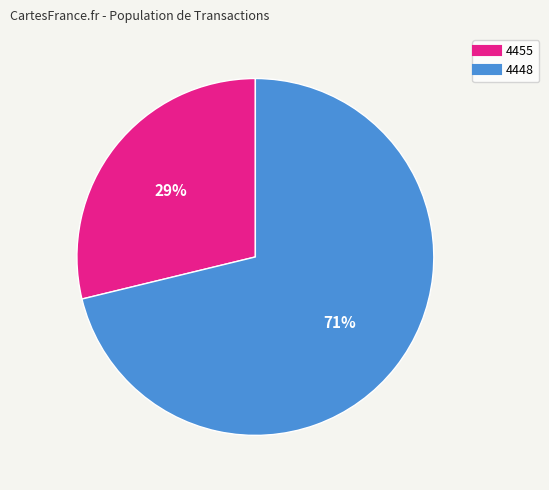

Does 4448 represent more than half of the total?

Yes